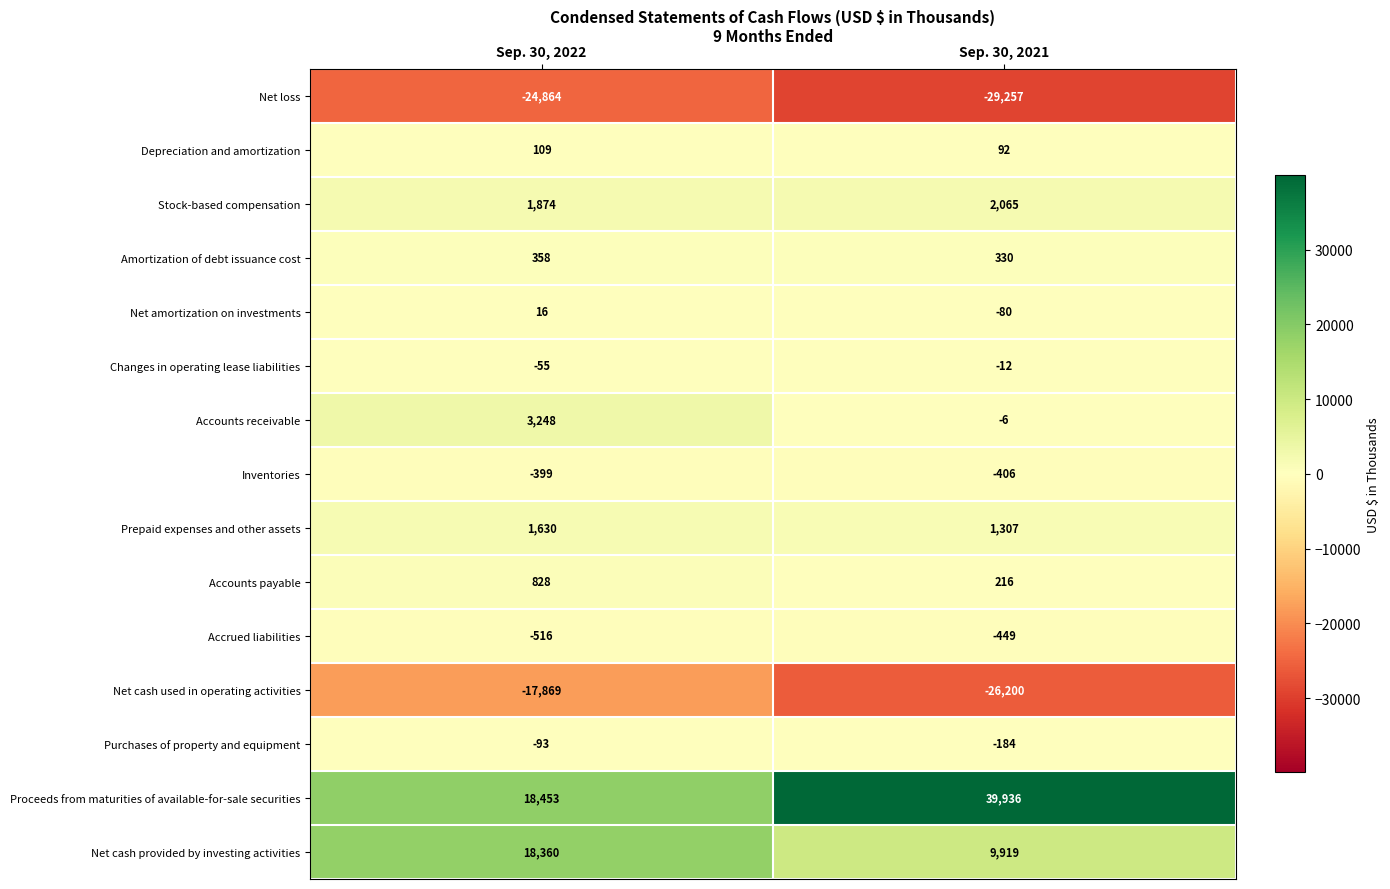

The value of Accrued liabilities at Sep. 30, 2022 is -516. True or false?

True